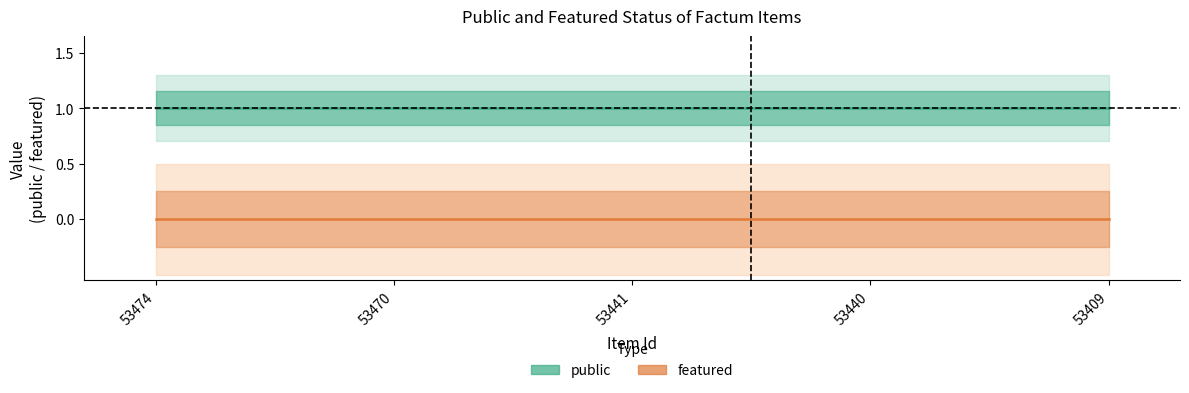

True or false: featured and public cross at least once.

False